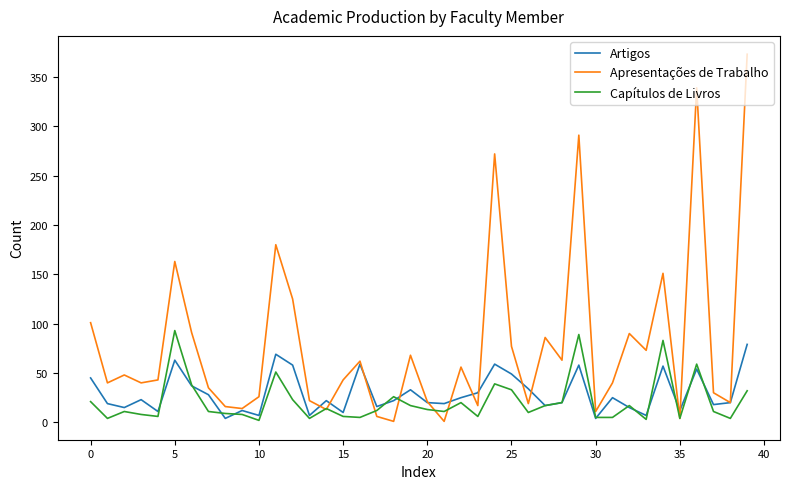

What is the maximum value for Artigos?

79